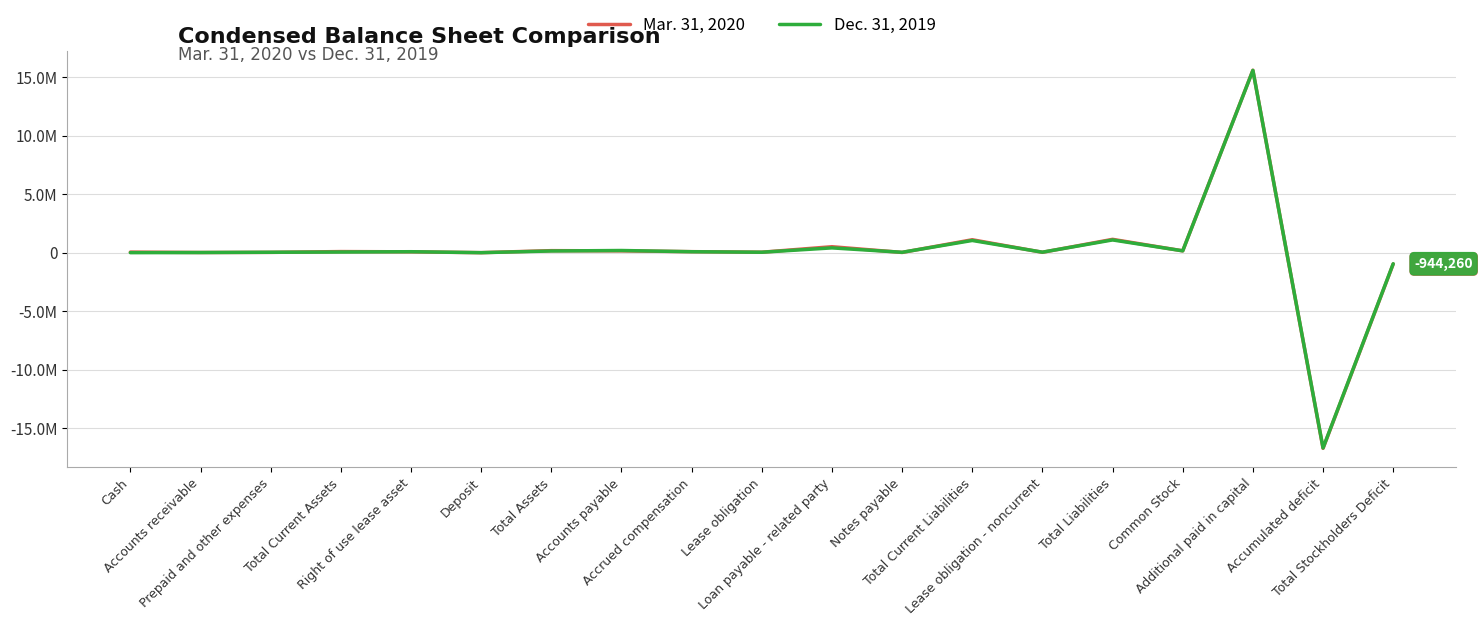

Does the chart display data point markers on the line(s)?

No